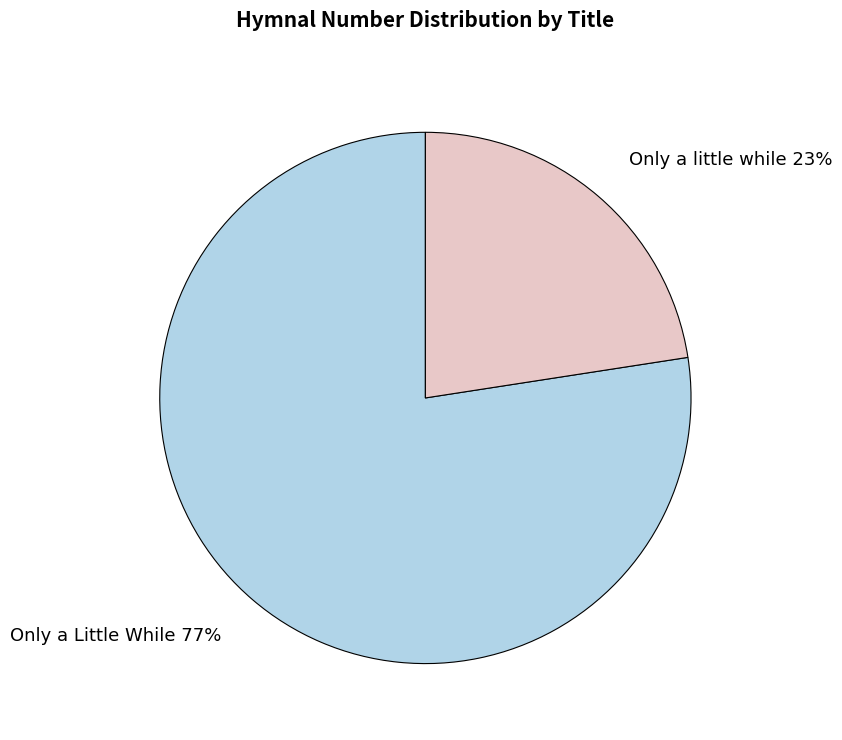

True or false: Only a Little While accounts for 77% of the total.

True